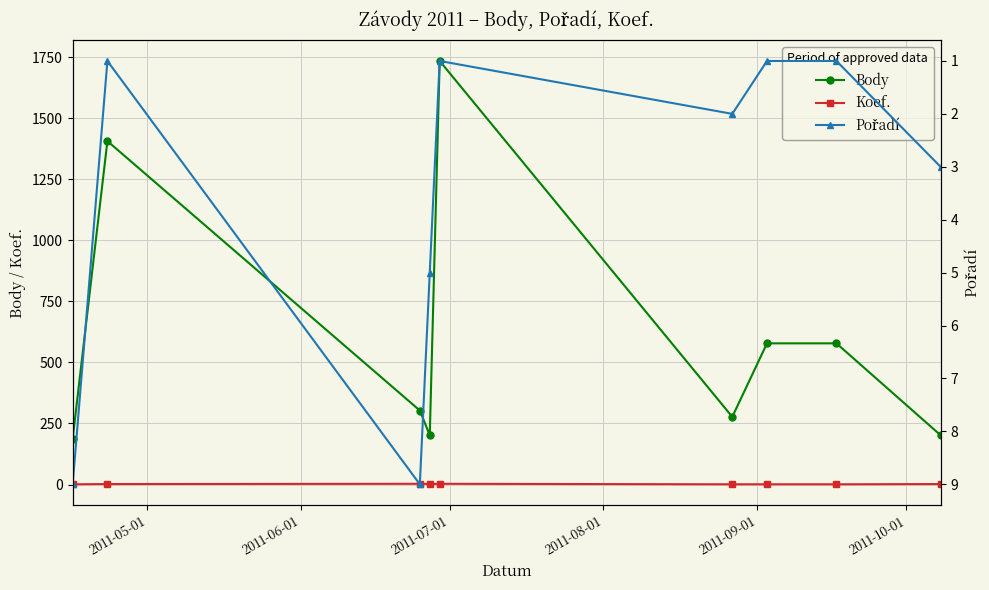

How many interior local valleys does the Koef. series have?

1